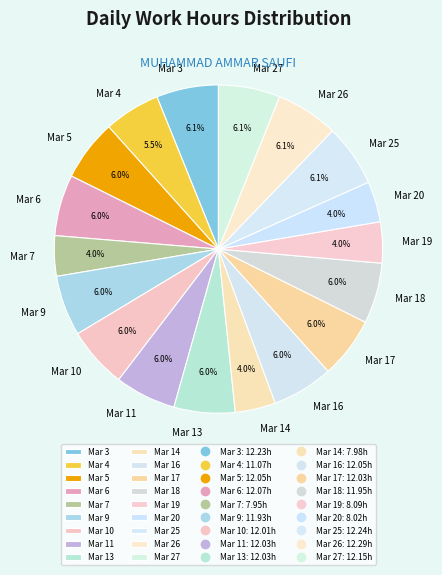

Does Mar 20 account for over 50% of the chart?

No